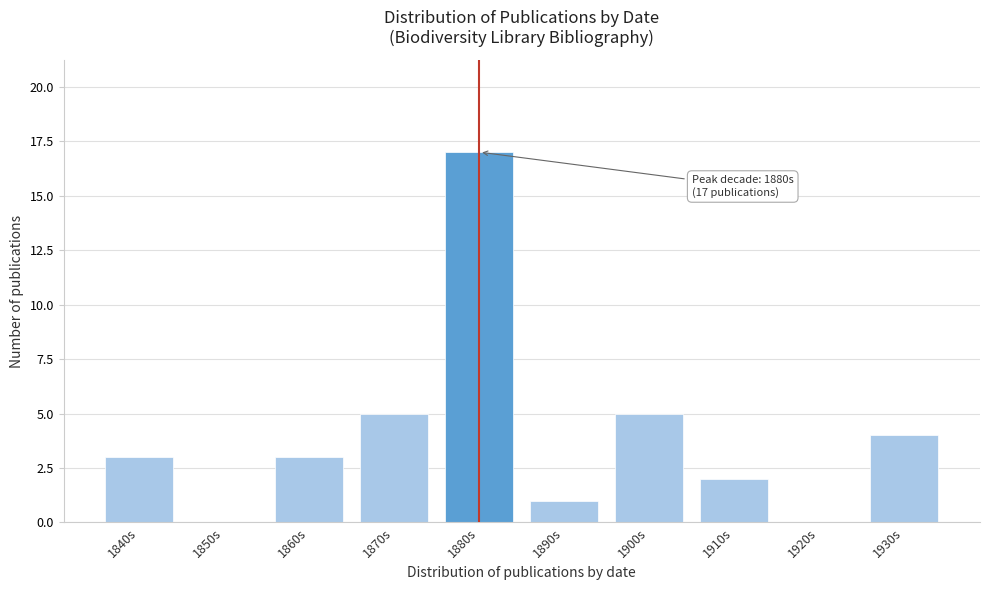

Reading left to right, extract all data points from this chart.

1840s=3	1850s=0	1860s=3	1870s=5	1880s=17	1890s=1	1900s=5	1910s=2	1920s=0	1930s=4